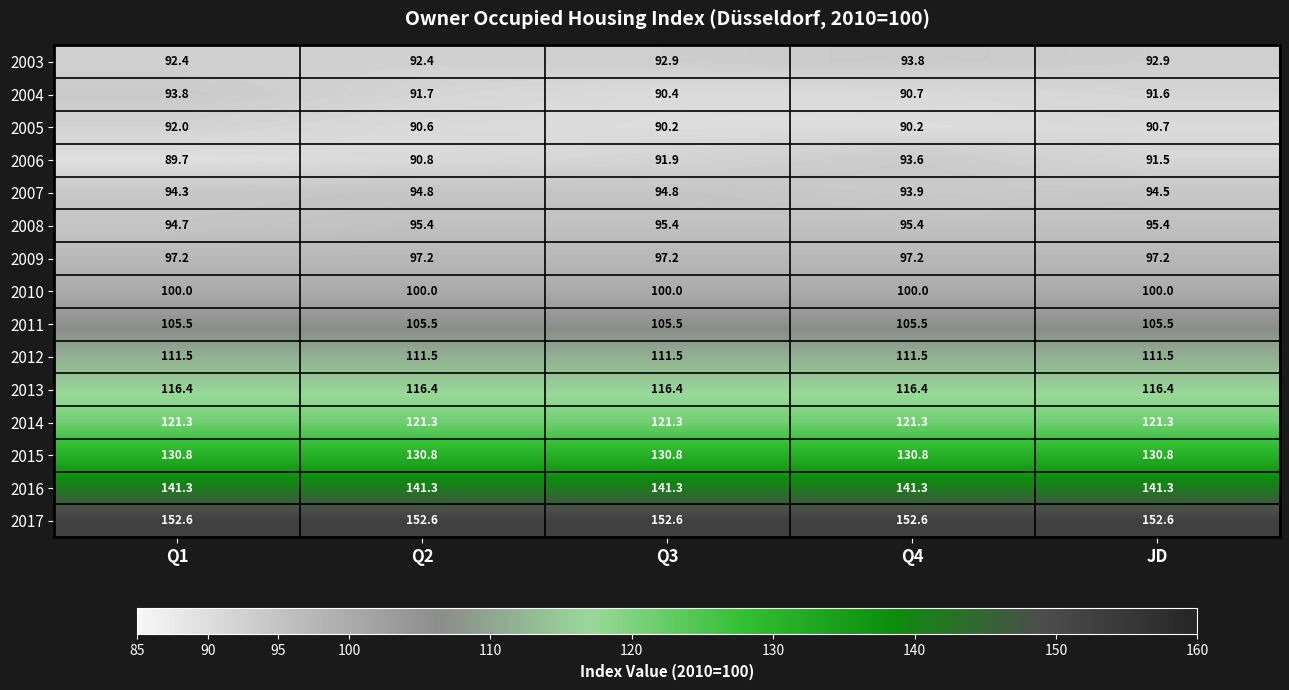

True or false: 2004 has a value of 148.7 at Q4.

False